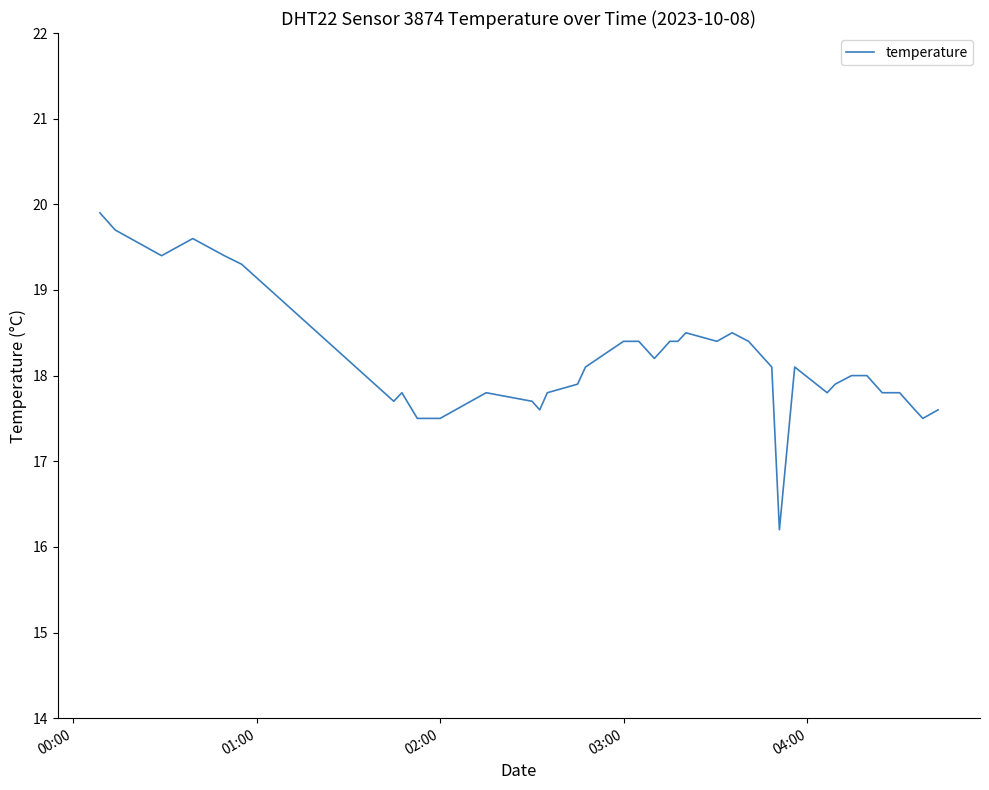

What is the smallest value displayed?

16.2